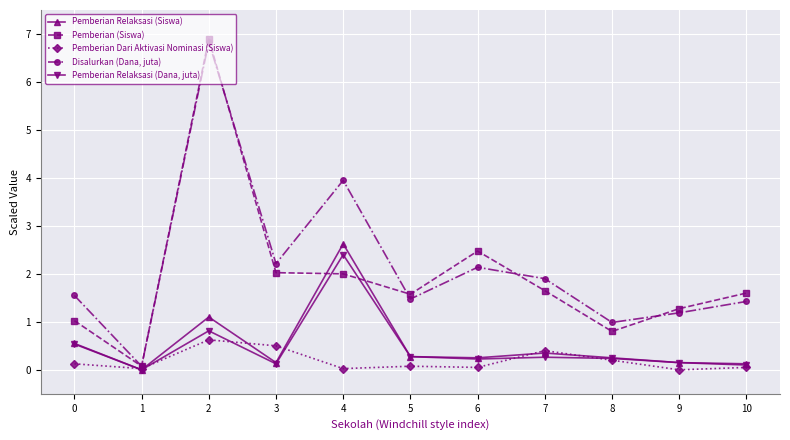

What is the difference between the second highest and second lowest values in the Pemberian (Siswa) series?

1.7